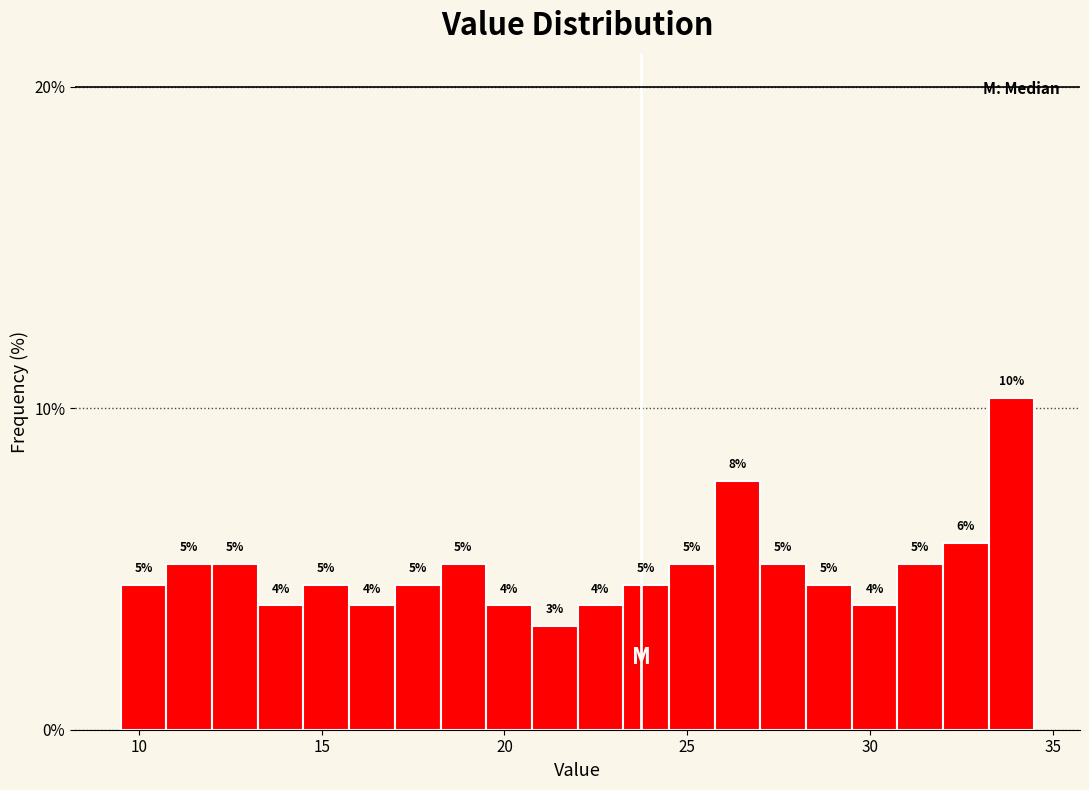

Read against the x-axis, roughly where is the centre of the tallest bar?

34.0